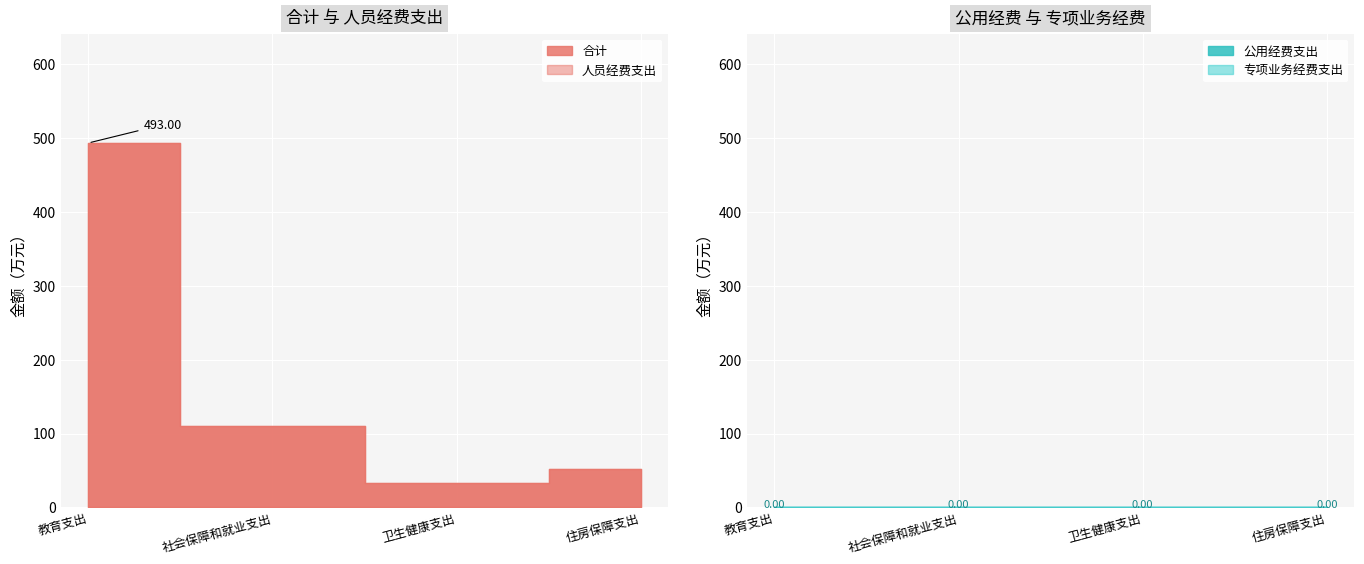

Which series has the largest total across all categories?

合计